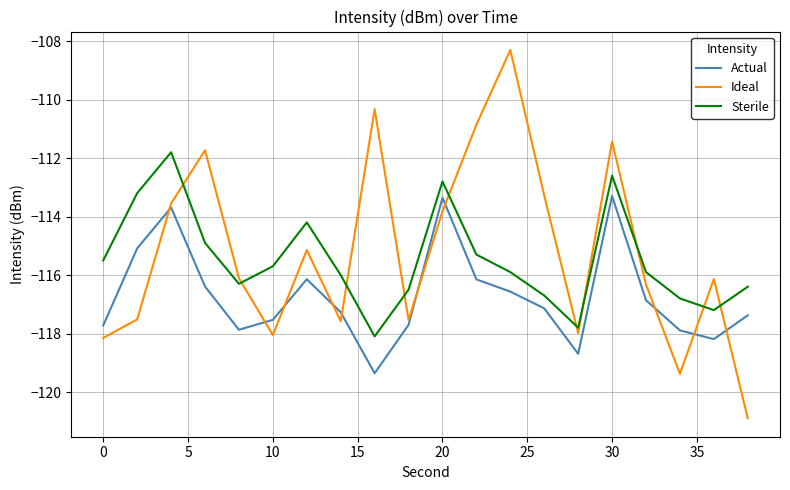

Which series ends up on top after the final intersection of Sterile and Ideal?

Sterile